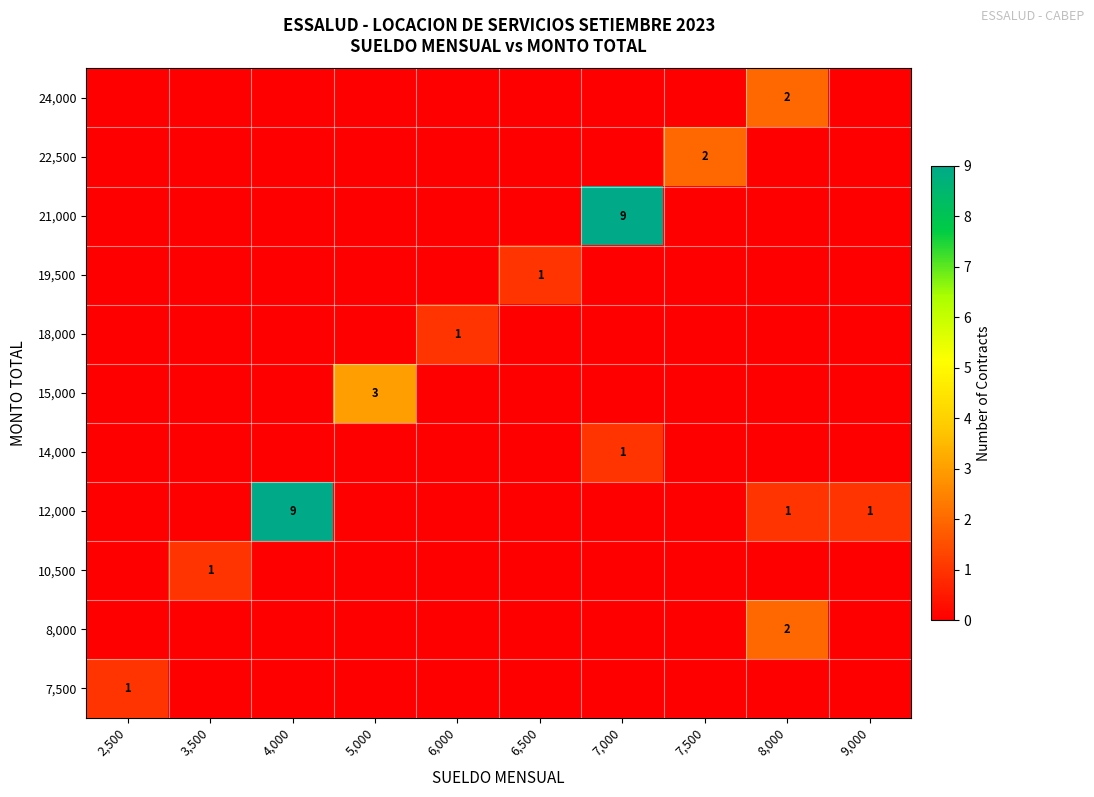

True or false: 12,000 has a value of 1 at 8,000.

True